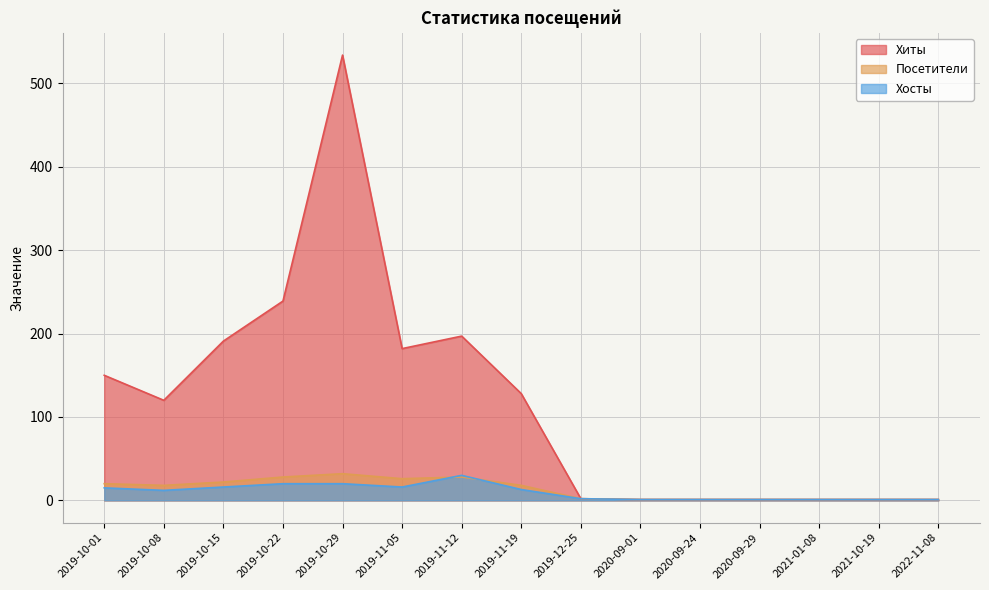

Is it true that Хиты equals 182 at 2019-11-05?

True